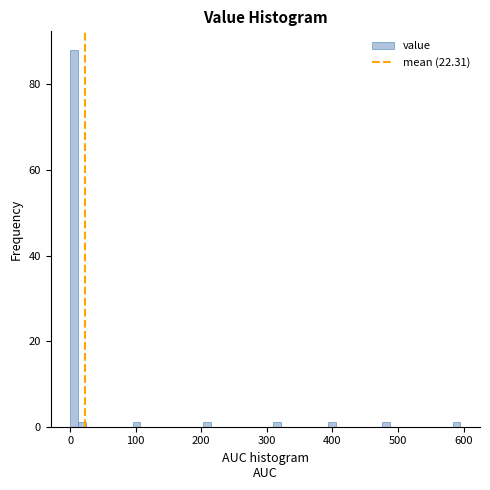

Around what value on the x-axis is the tallest bar? Give the approximate position of its centre, as read against the axis.

10